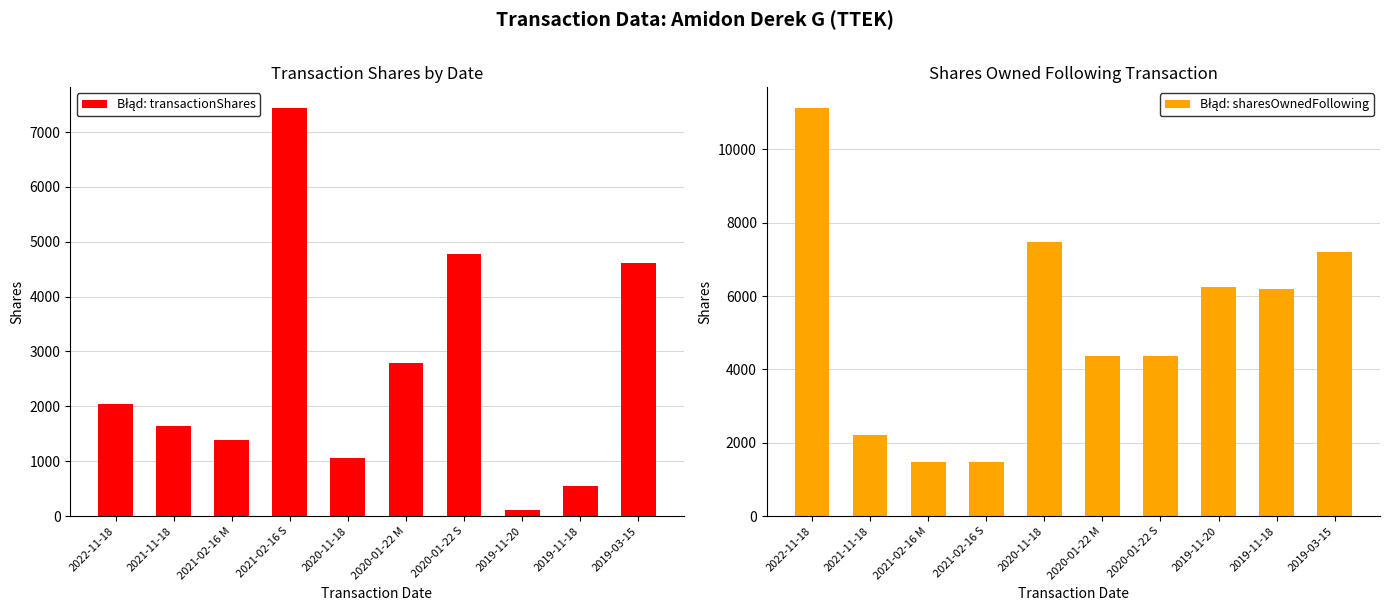

Between 2021-02-16 M and 2020-11-18, which series saw the biggest shift?

Błąd: sharesOwnedFollowing